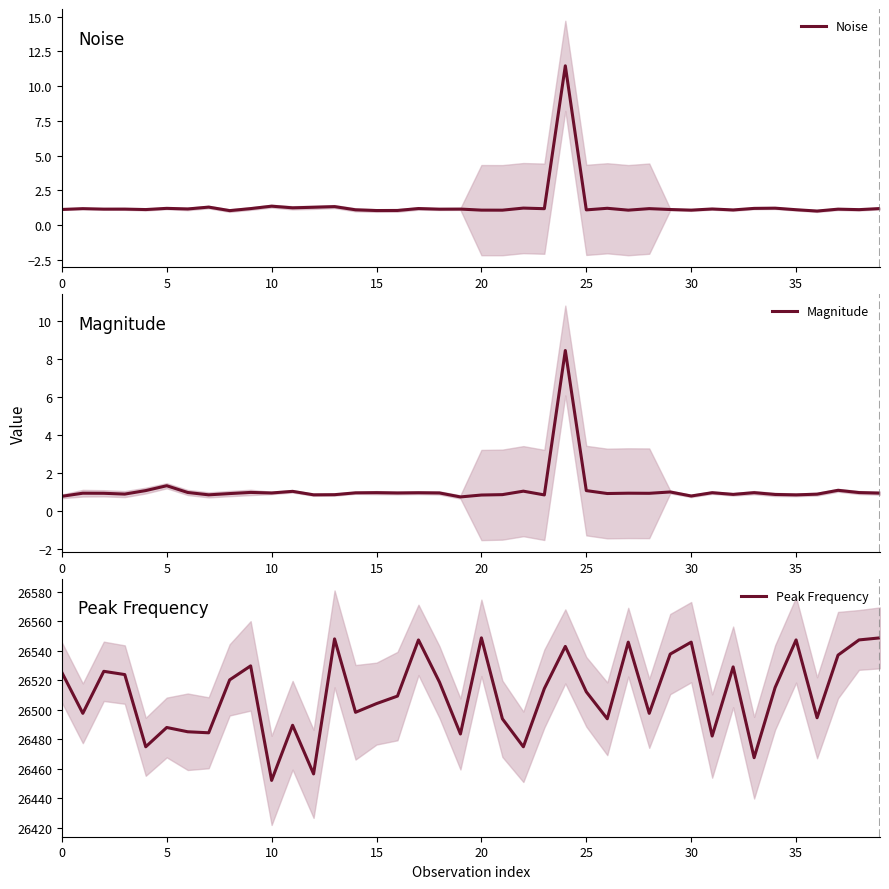

What is the minimum value shown in the chart?

0.8